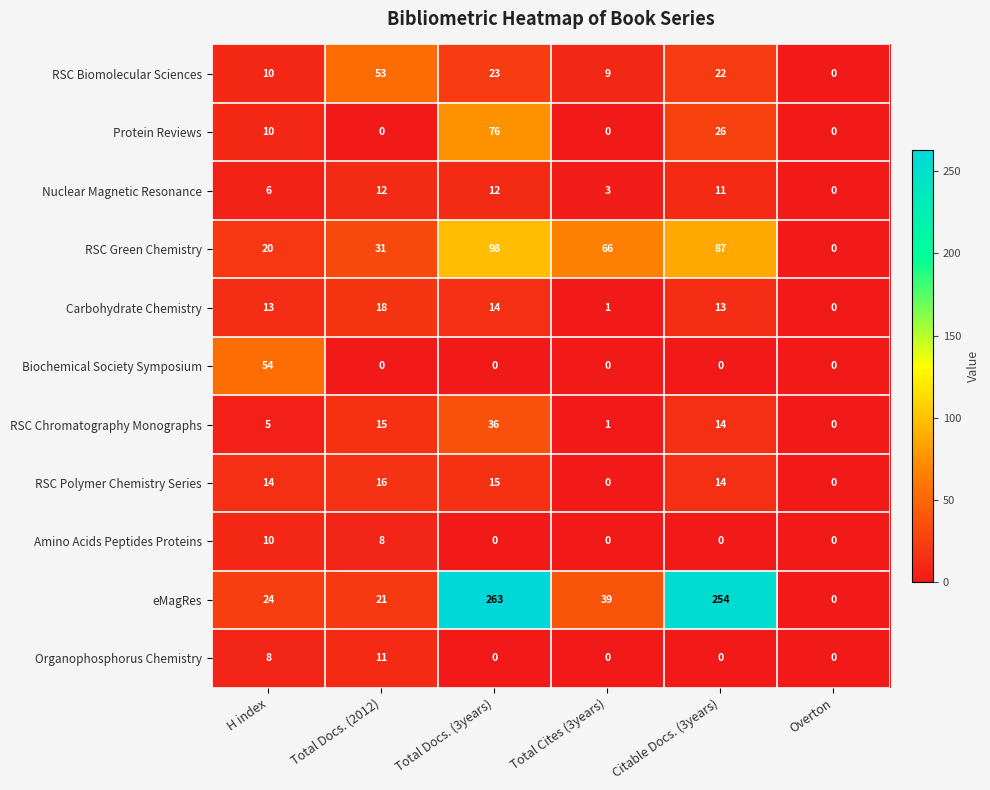

List the series in order of their peak value, lowest first.

Amino Acids Peptides Proteins, Organophosphorus Chemistry, Nuclear Magnetic Resonance, RSC Polymer Chemistry Series, Carbohydrate Chemistry, RSC Chromatography Monographs, RSC Biomolecular Sciences, Biochemical Society Symposium, Protein Reviews, RSC Green Chemistry, eMagRes